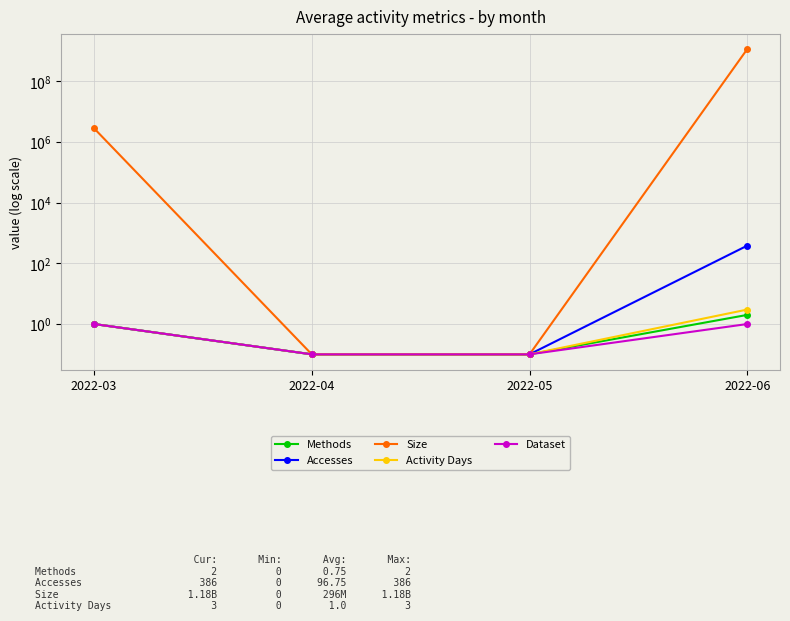

True or false: Size and Dataset cross at least once.

False